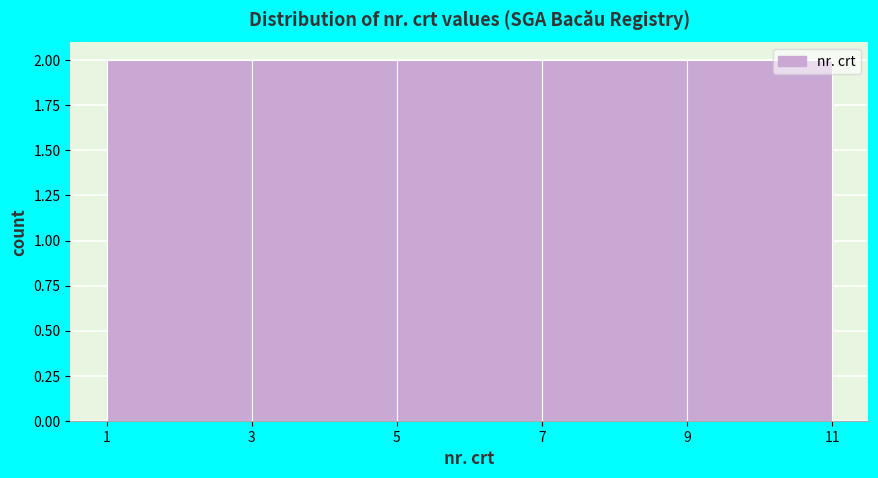

How tall is the bar that spans 3 to 5 on the x-axis? The values are not printed on the chart, so give them approximately, as read against the axis.

2